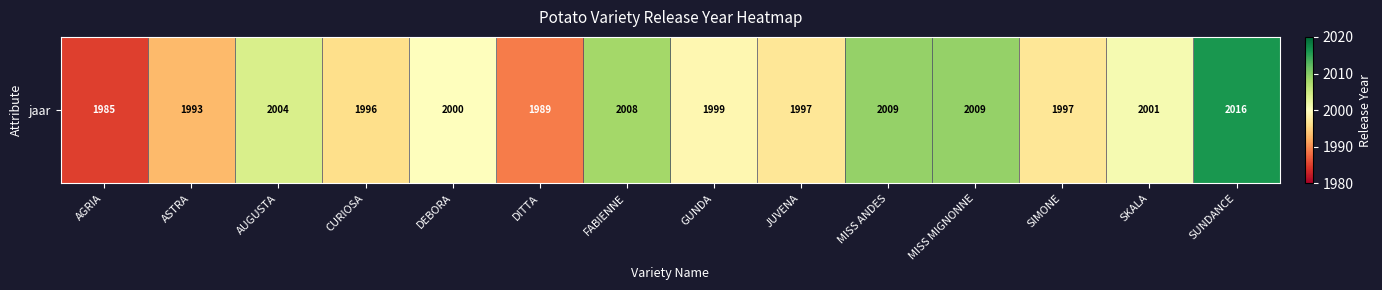

Reading left to right, list all the values displayed in this chart.

1985	1993	2004	1996	2000	1989	2008	1999	1997	2009	2009	1997	2001	2016